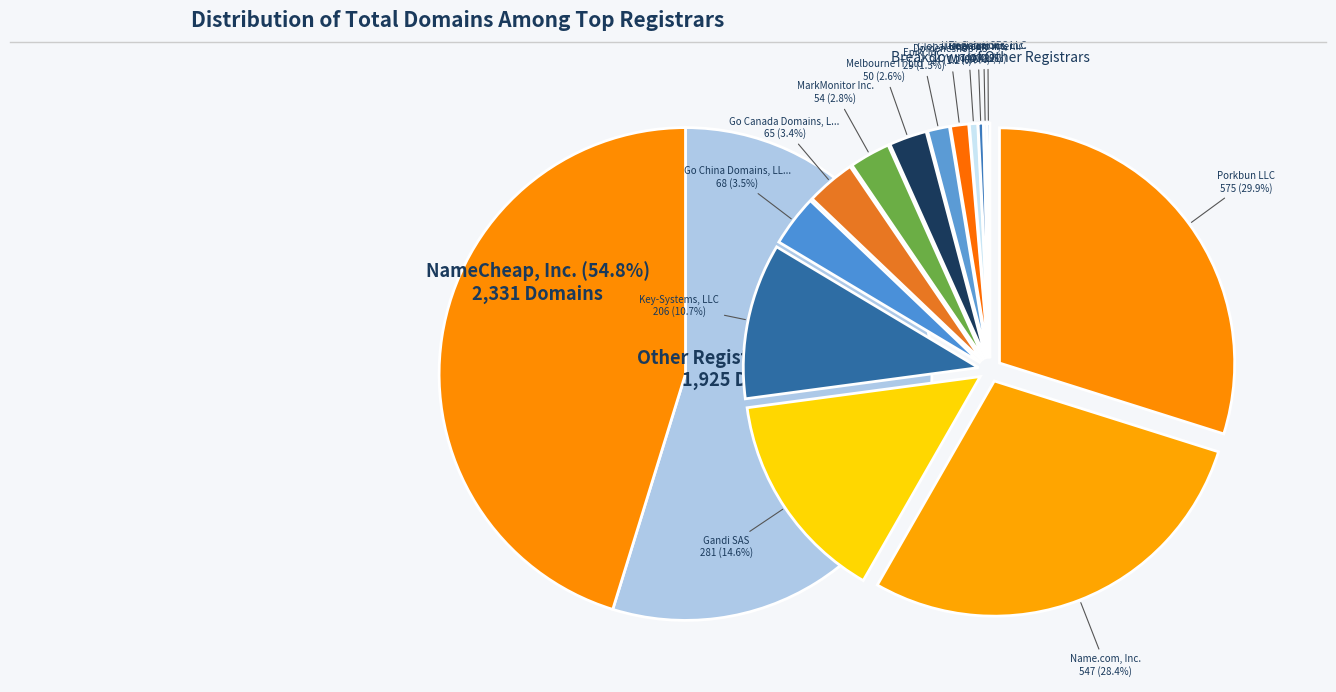

Rank the categories by value from lowest to highest.

URL Solutions, Inc., RegistrarSEC LLC, One.com A/S, Global Domains International, Domeneshop AS, Epik, Inc., Melbourne IT Ltd, MarkMonitor Inc., Go Canada Domains, LLC, Go China Domains, LLC, Key-Systems, LLC, Gandi SAS, Name.com, Inc., Porkbun LLC, NameCheap, Inc.